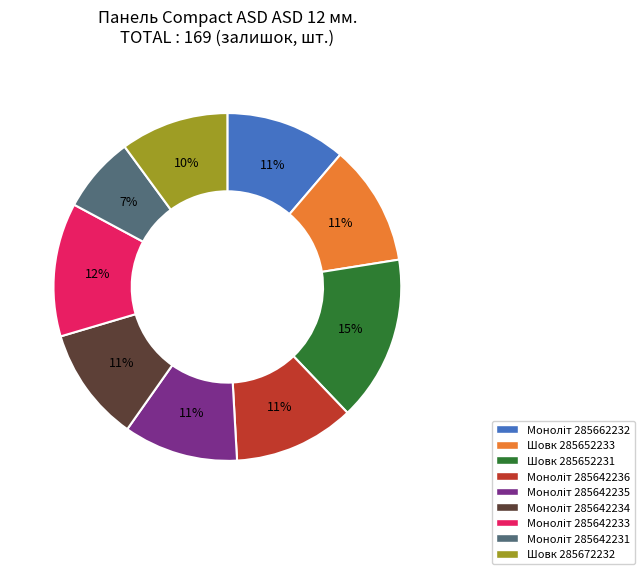

The Шовк 285652231 slice represents 10% of the pie. True or false?

False